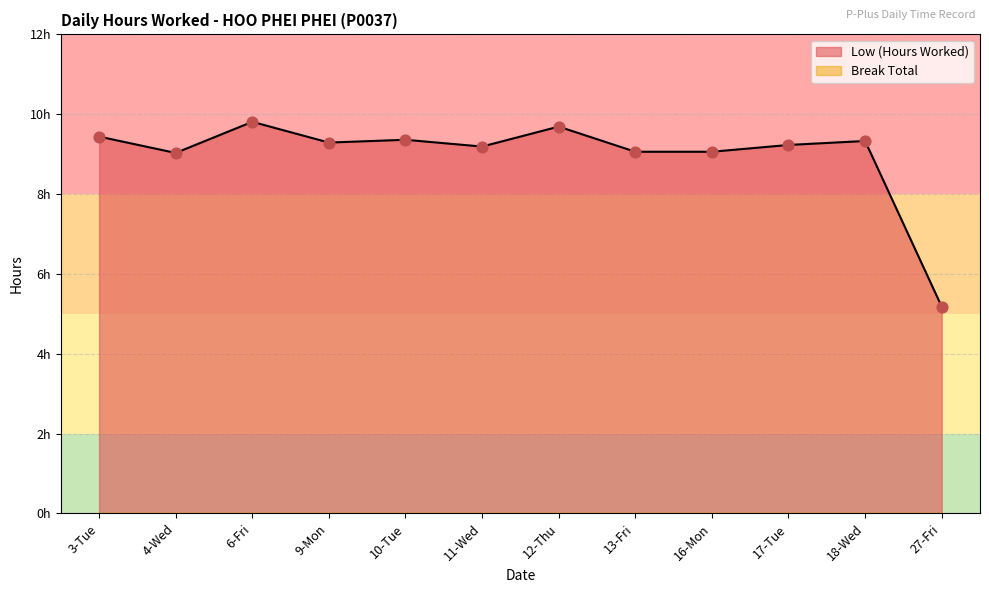

What is the change in value from 9-Mon to 17-Tue?

-0.1